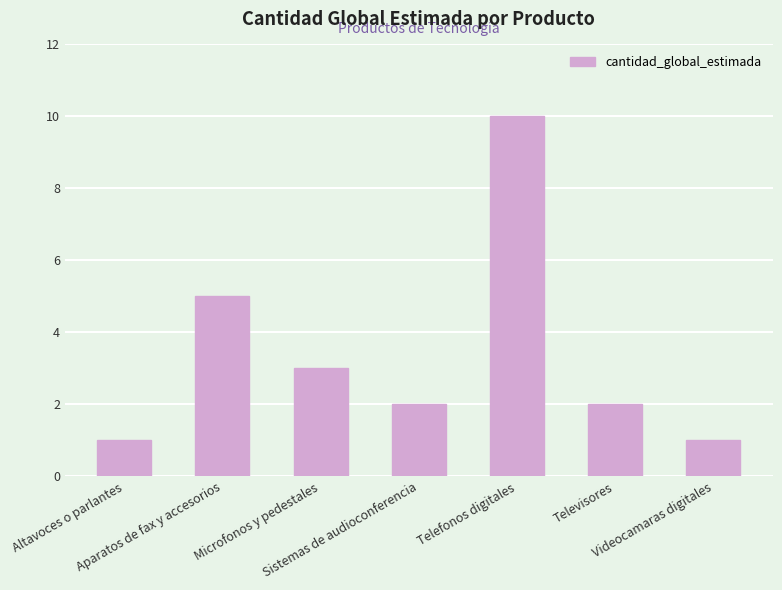

What is the maximum value shown in the chart?

10